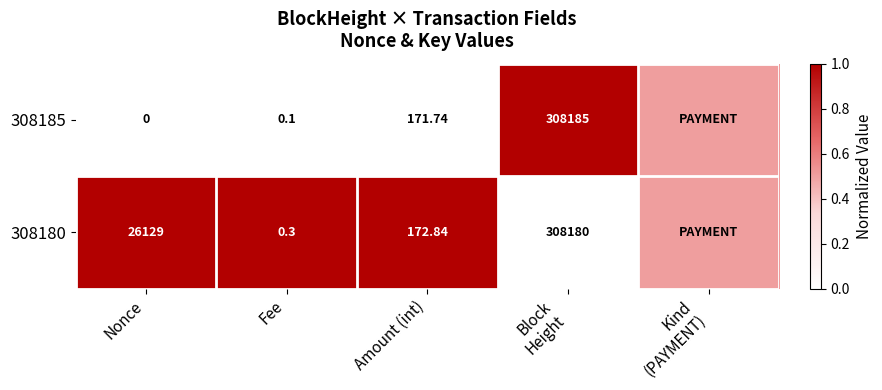

What is the difference between the highest and lowest values at Amount (int)?

1.1